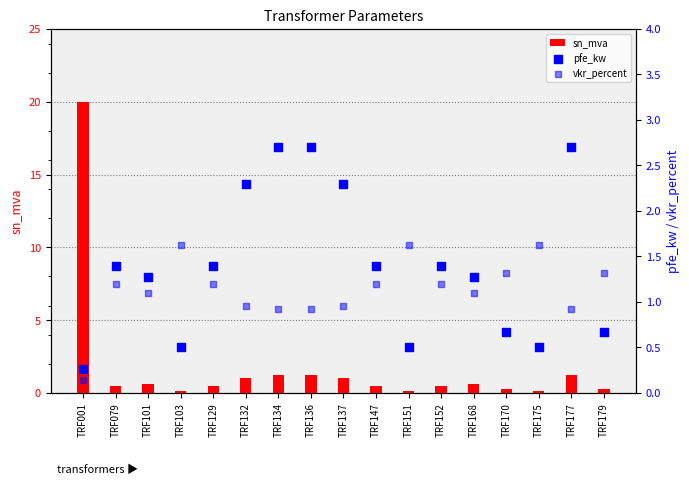

Which series reaches the maximum Y coordinate?

sn_mva